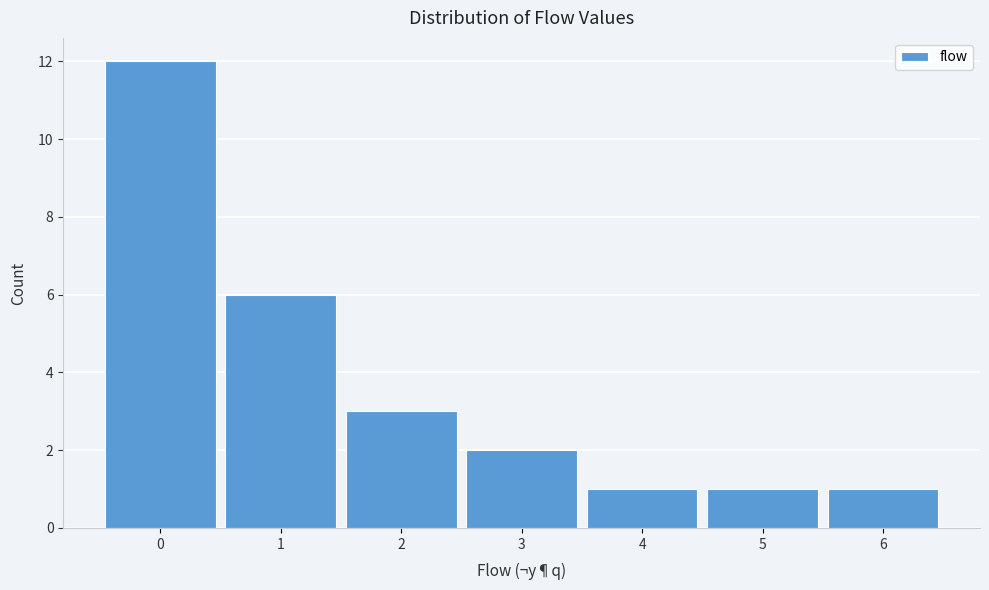

Reading left to right, list all the values displayed in this chart.

12	6	3	2	1	1	1